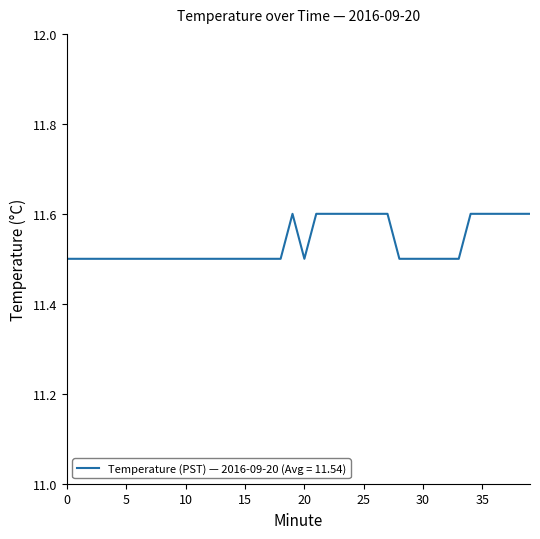

What is the greatest value displayed?

11.6